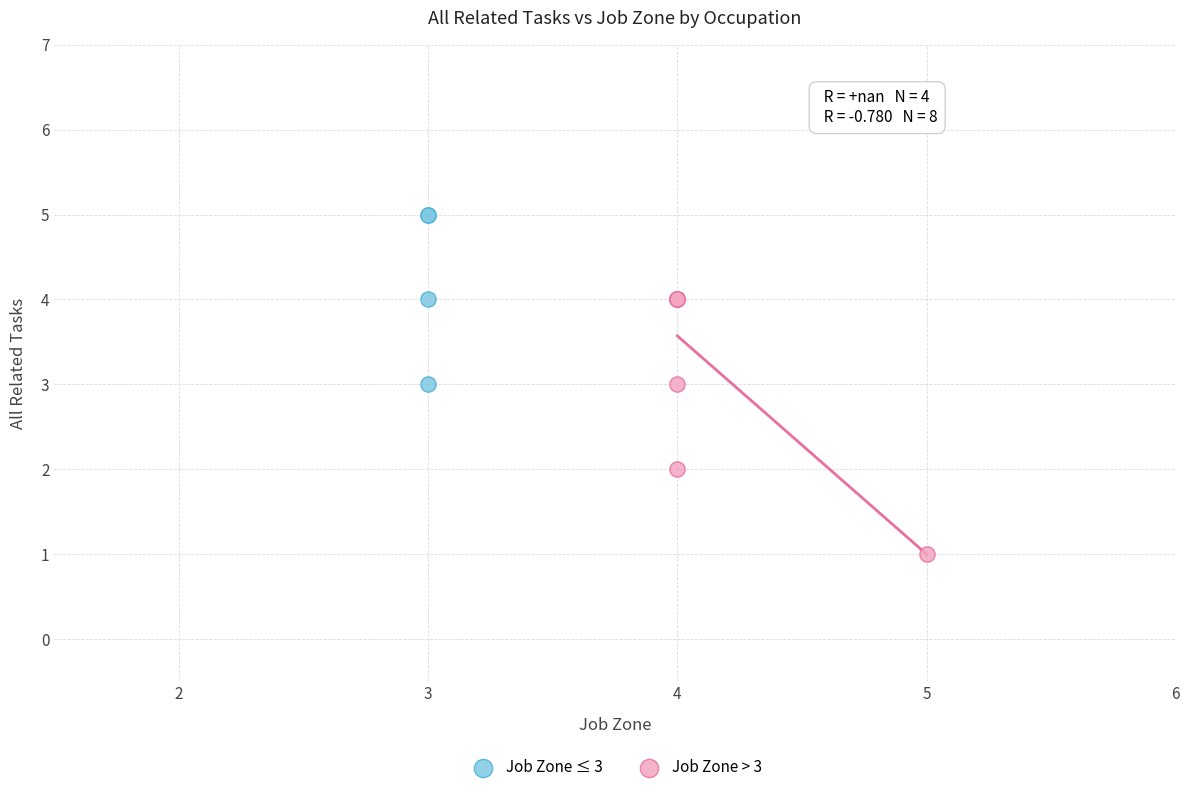

Which series contains the lowest Y value?

Job Zone > 3